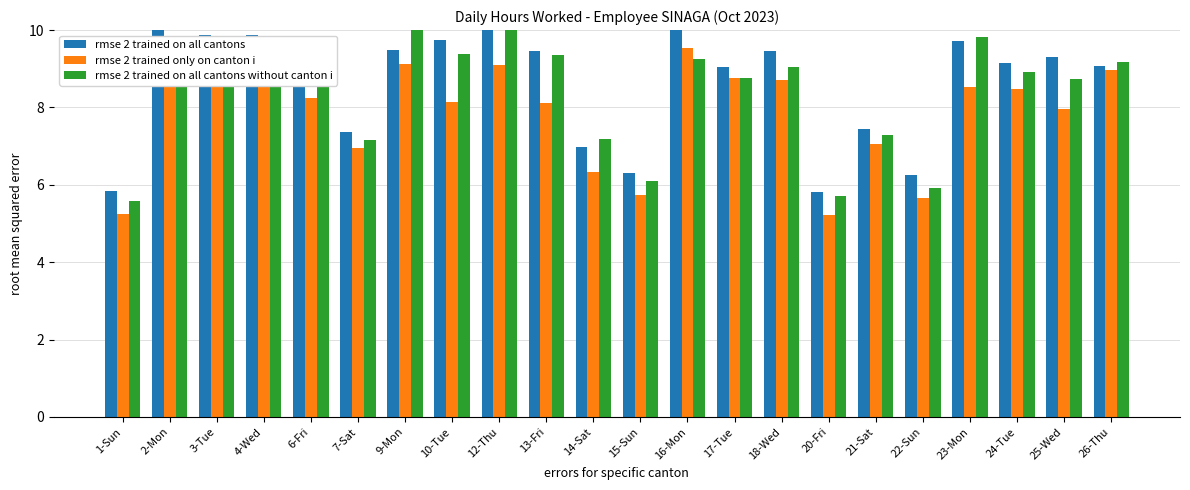

Which series has the widest spread of values?

rmse 2 trained on all cantons